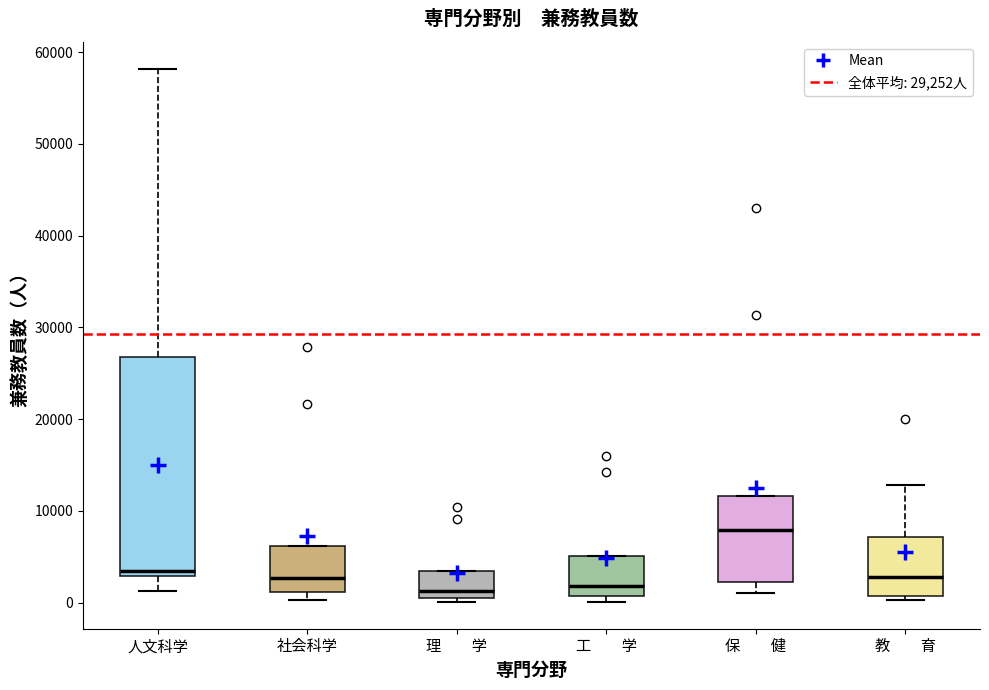

Reading left to right, read every box against the y-axis: the position of its median line, the range the box covers, and the ends of its whiskers. The values are not printed on the chart, so give them approximately, as read against the axis.

人文科学: median 3000 (just above the box's lower edge), box 3000 to 27000, whiskers 1000 to 58000
社会科学: median 3000, box 1000 to 6000, whiskers 0 to 6000
理 学: median 1000, box 0 to 3000, whiskers 0 (just below the box's lower edge) to 3000
工 学: median 2000, box 1000 to 5000, whiskers 0 to 5000
保 健: median 8000, box 2000 to 12000, whiskers 1000 to 12000
教 育: median 3000, box 1000 to 7000, whiskers 0 to 13000